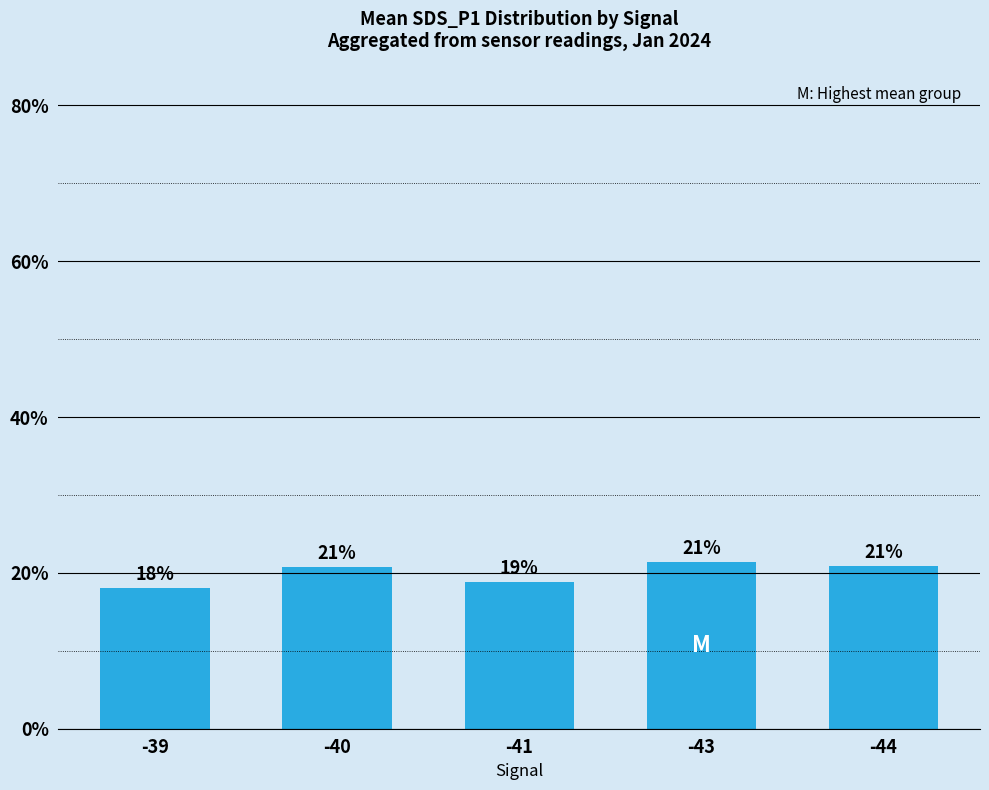

True or false: the data shows 21.4 at -43.

True